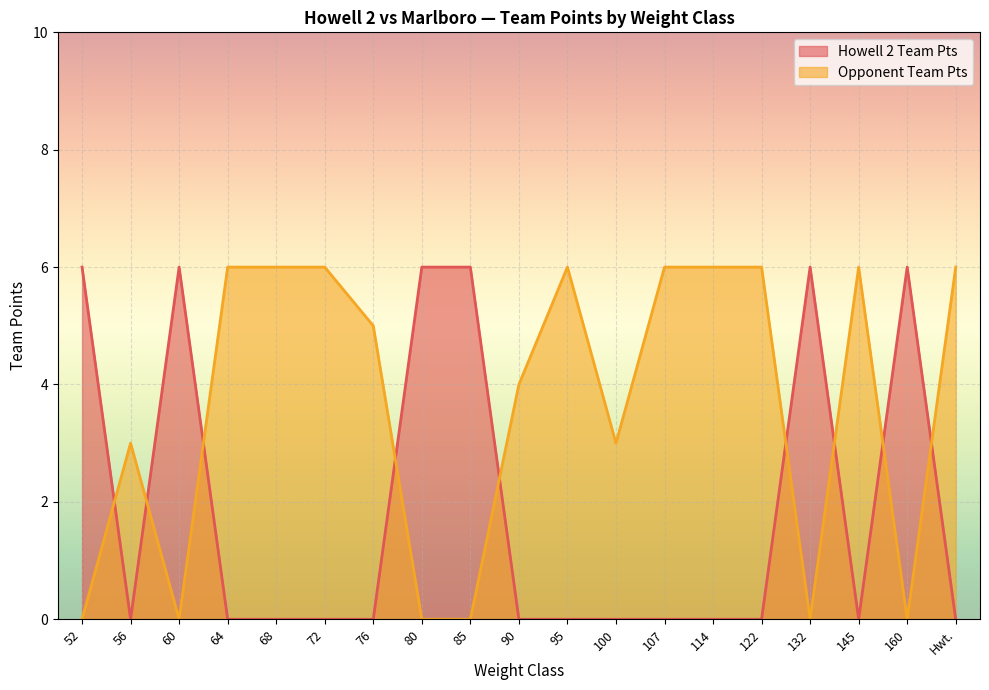

Rank the categories by Opponent Team Pts value from highest to lowest.

64, 68, 72, 95, 107, 114, 122, 145, Hwt., 76, 90, 56, 100, 52, 60, 80, 85, 132, 160